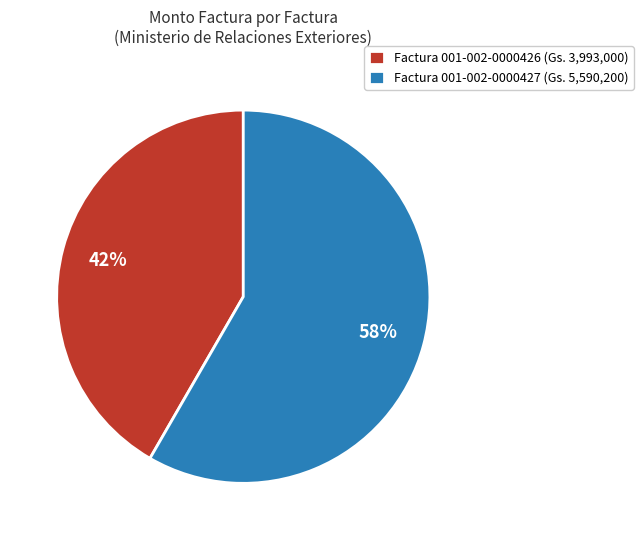

Count the number of slices in the pie.

2